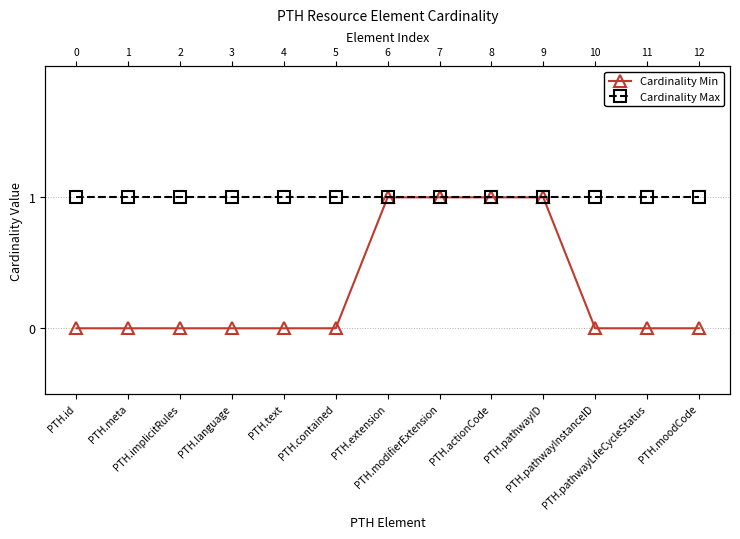

Count the number of data series in this chart.

2